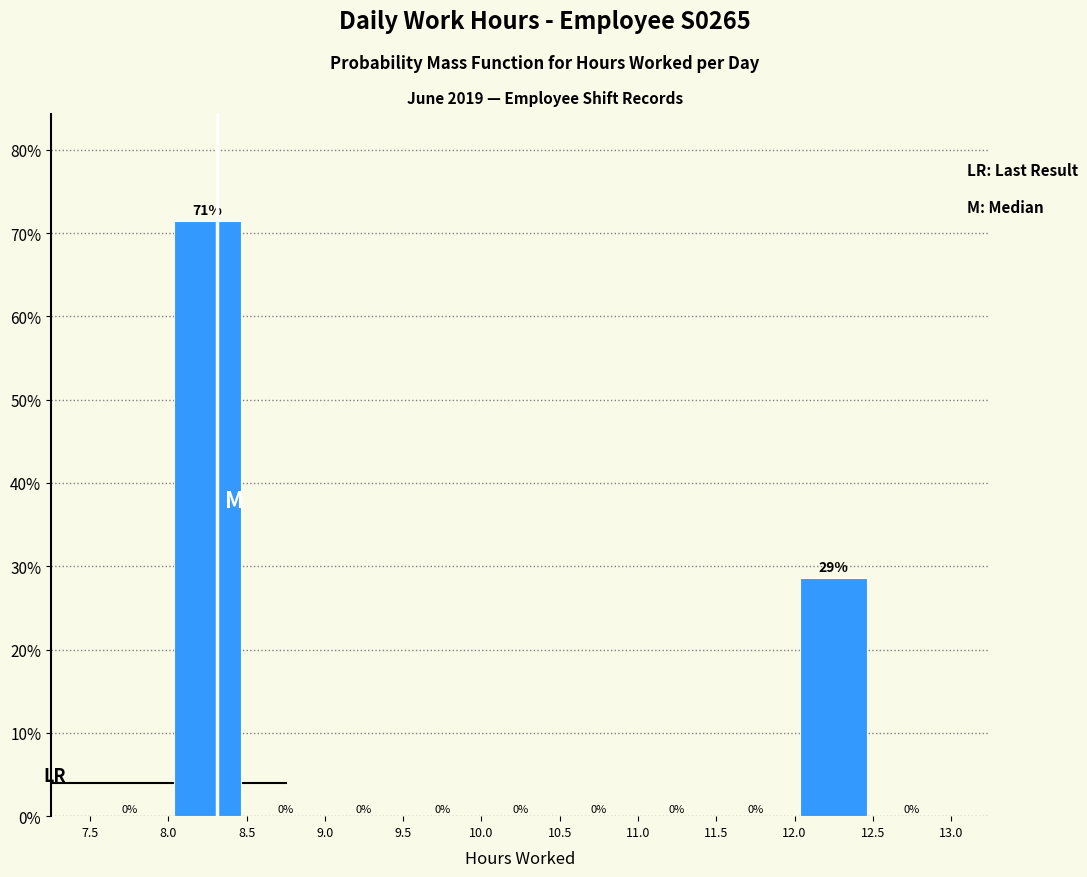

Over which range of the x-axis is the bar tallest?

8.0 to 8.5